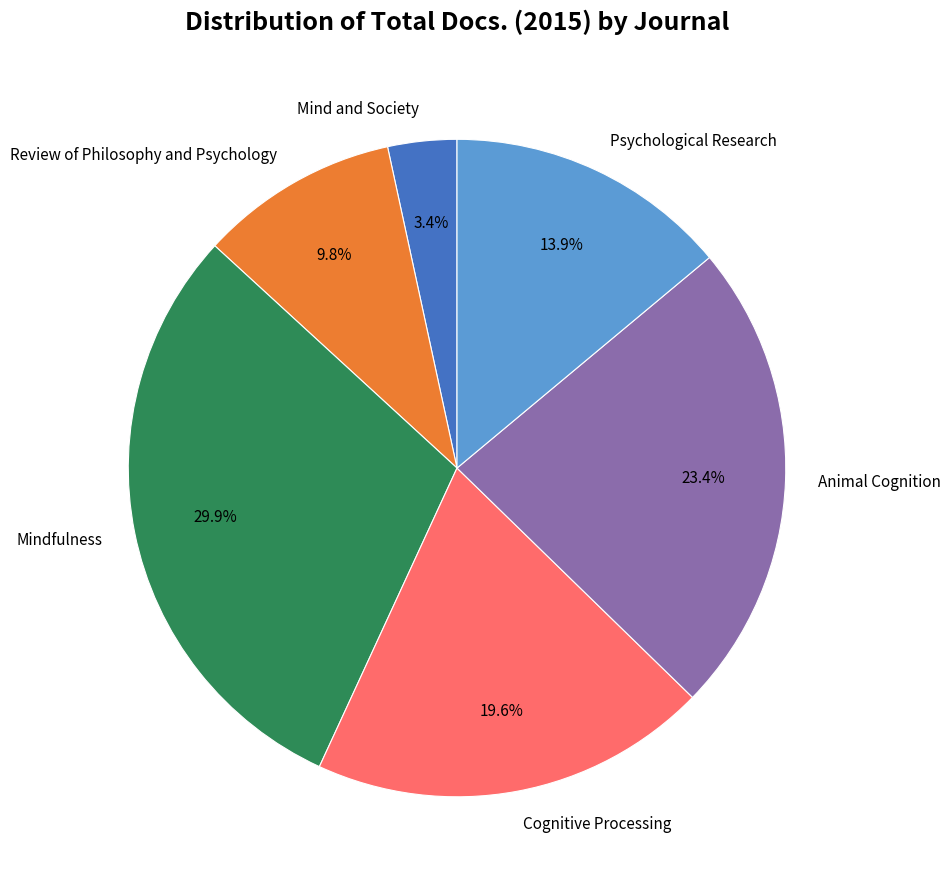

What percentage is the Review of Philosophy and Psychology slice, to the nearest percent?

10%